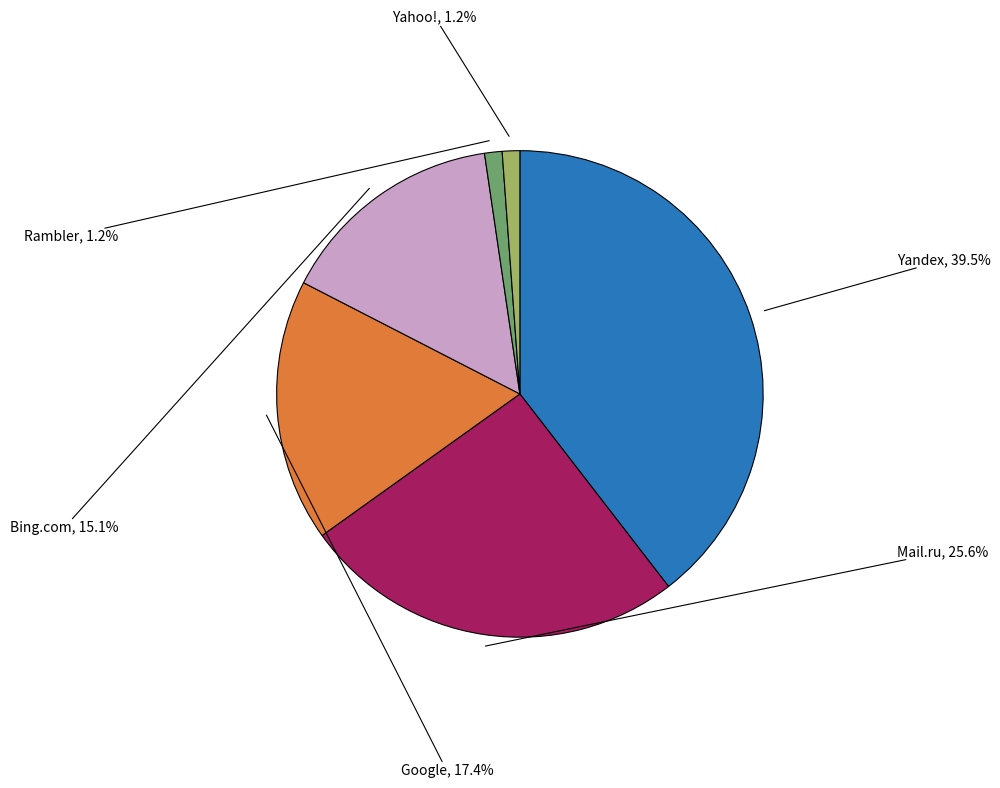

How many slices are in this pie chart?

6